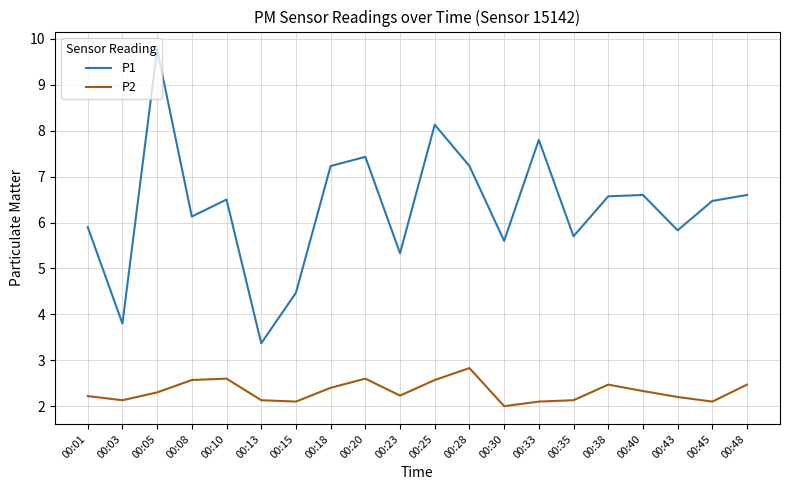

How many values in the P1 series exceed 6?

12